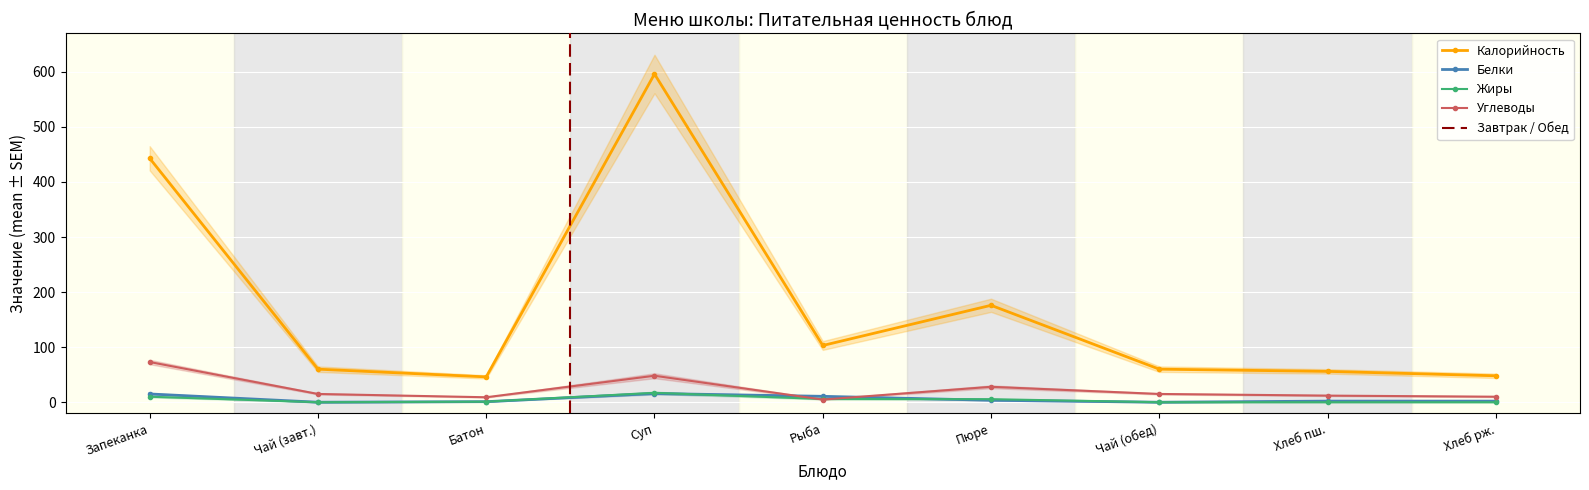

Is the value of Калорийность at Запеканка greater than the value of Углеводы at Рыба?

Yes